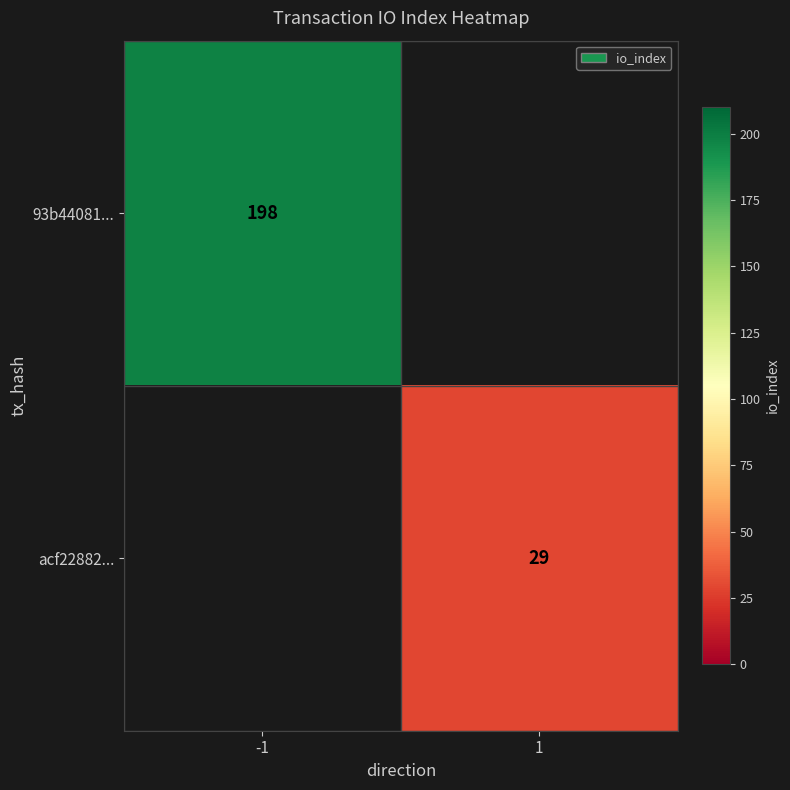

The 93b44081... series shows 198 at -1. True or false?

True